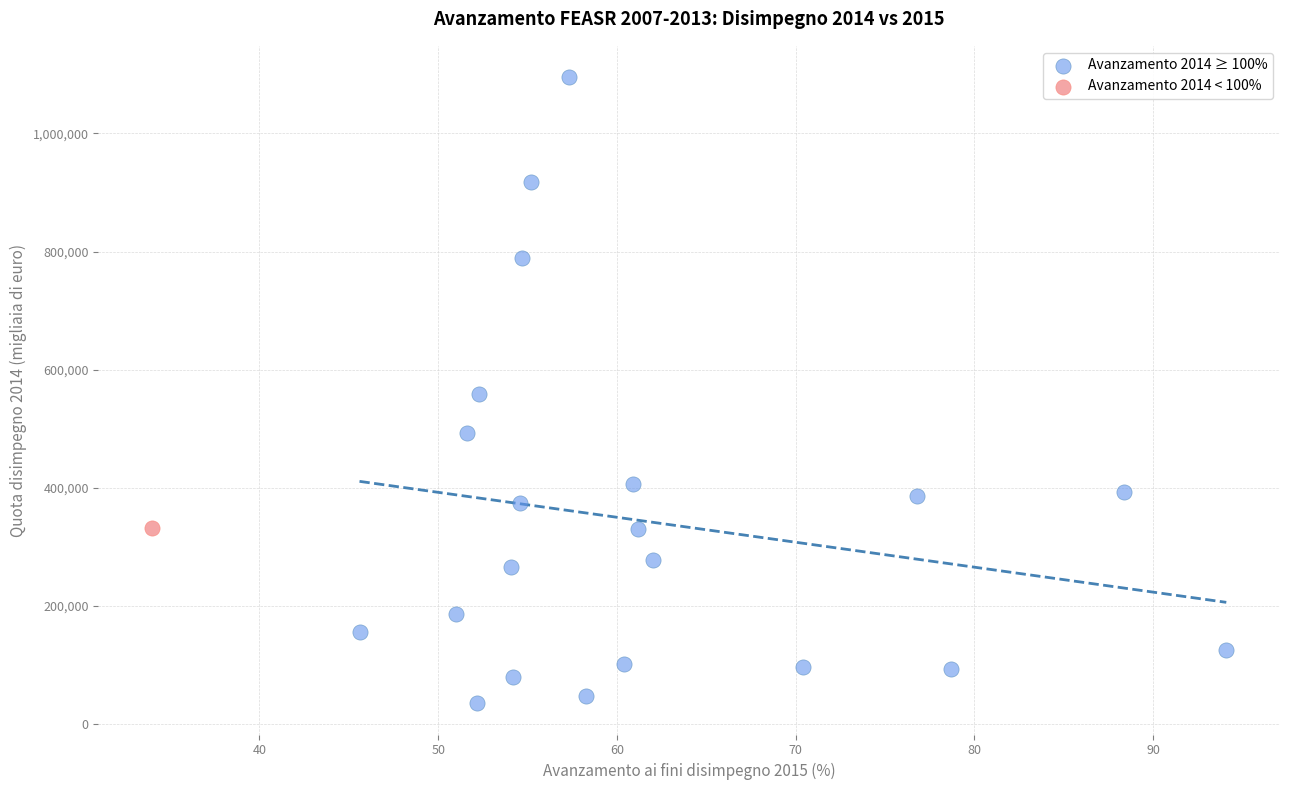

What are all the series names shown in the legend?

Avanzamento 2014 ≥ 100%, Avanzamento 2014 < 100%